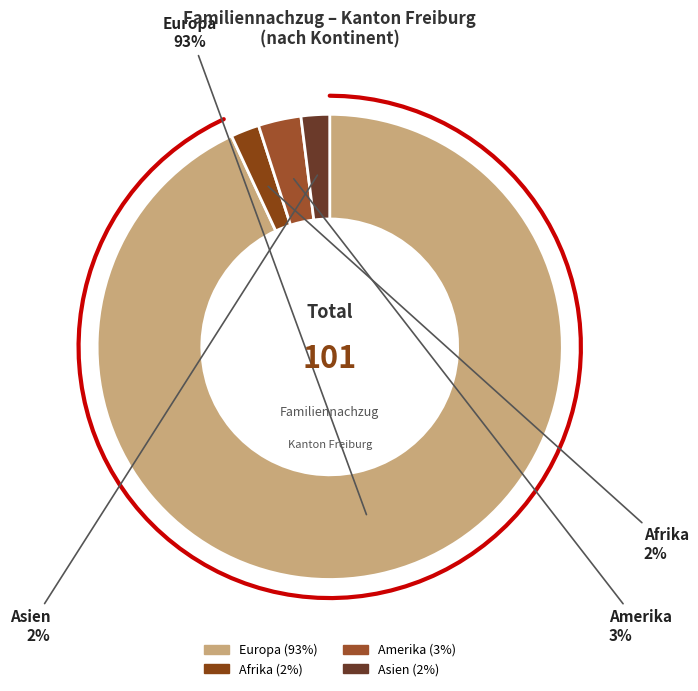

The Asien slice represents 2% of the pie. True or false?

True